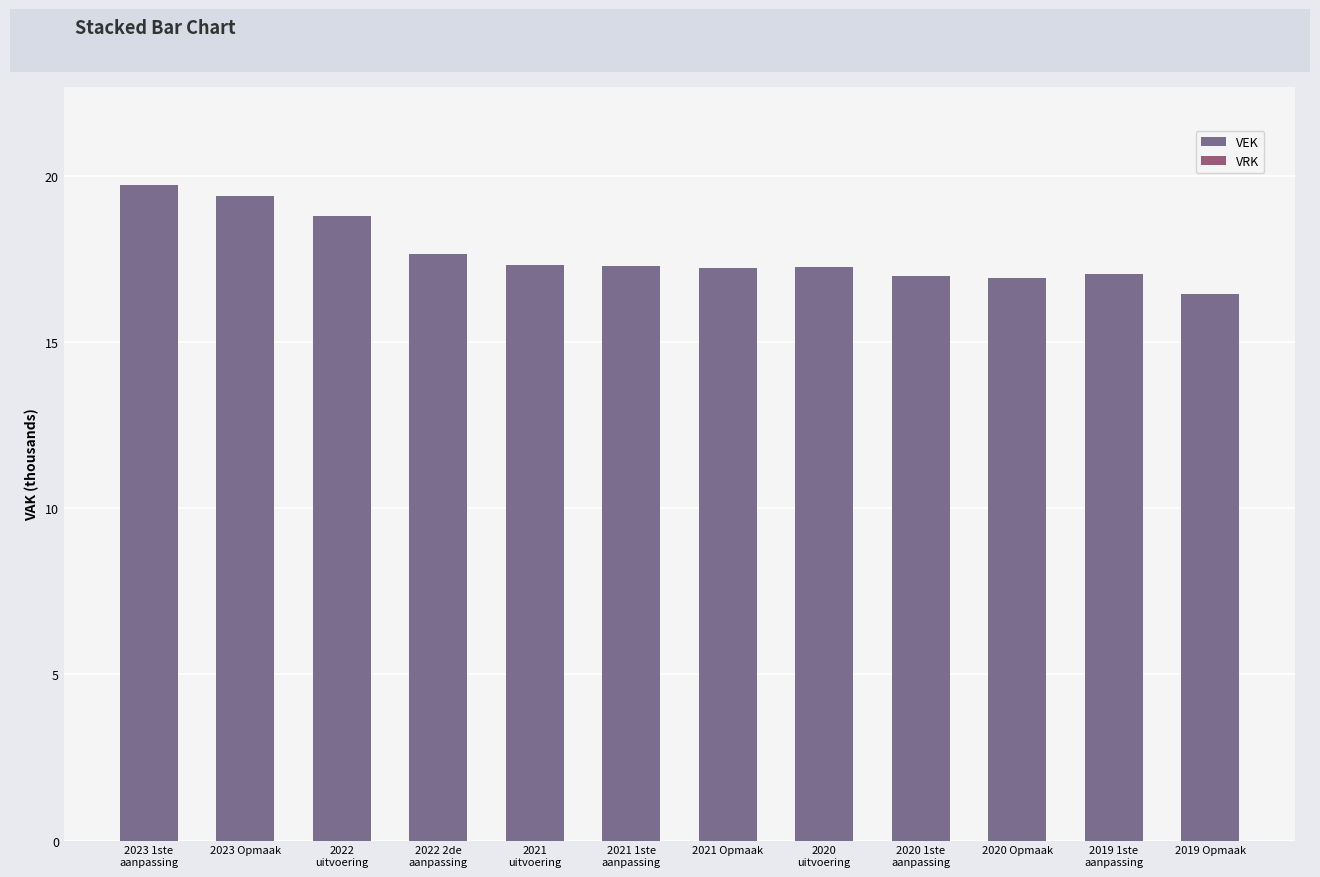

The chart shows a value of 16.4 at 2019 Opmaak. True or false?

True